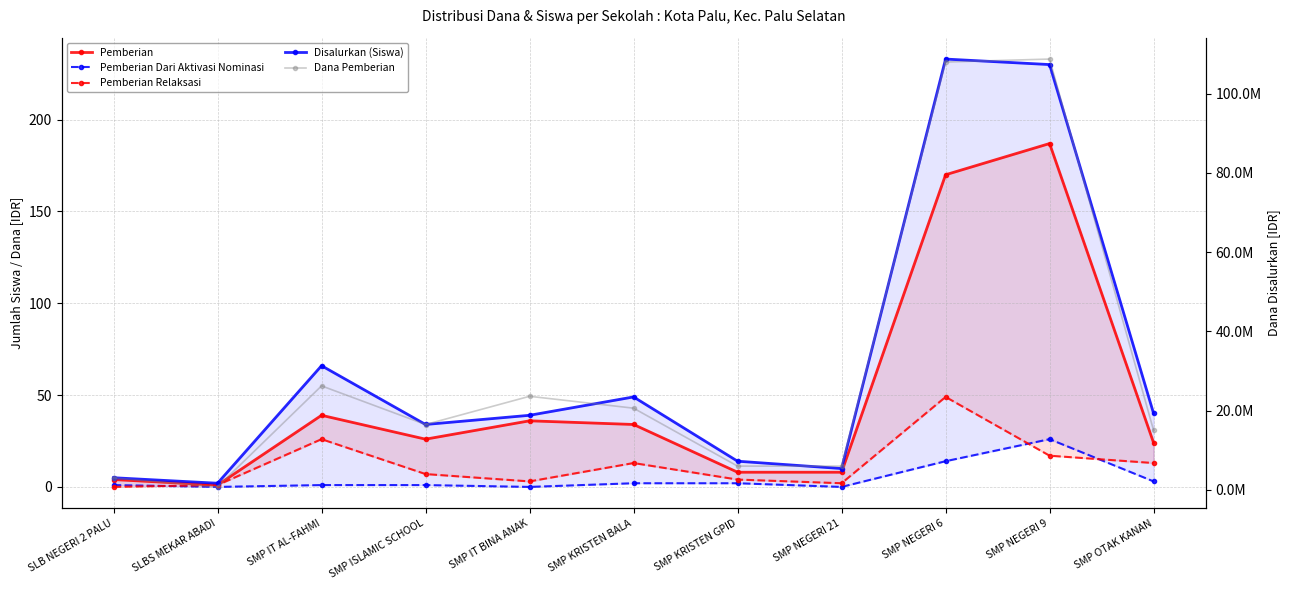

True or false: Pemberian and Disalurkan (Siswa) intersect in this chart.

False